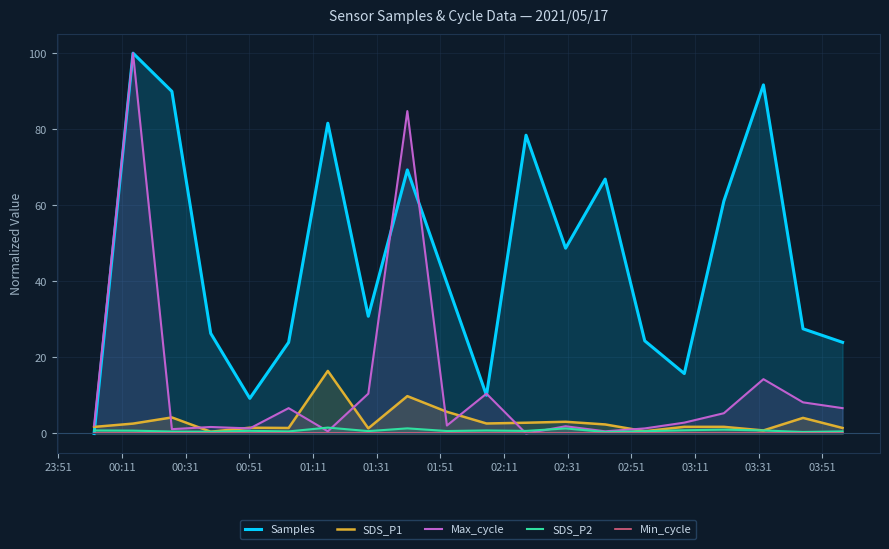

True or false: SDS_P2 has a value of 0.8 at 23:51.

True